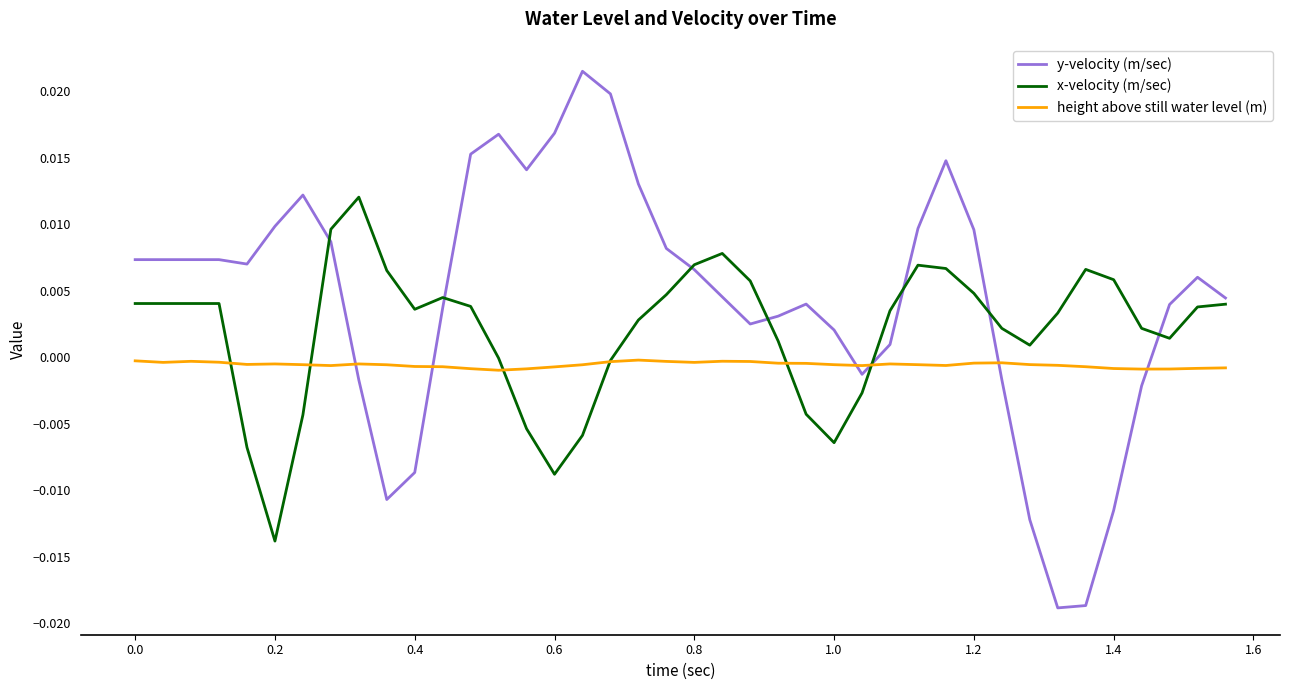

How many times do y-velocity (m/sec) and x-velocity (m/sec) cross each other?

8